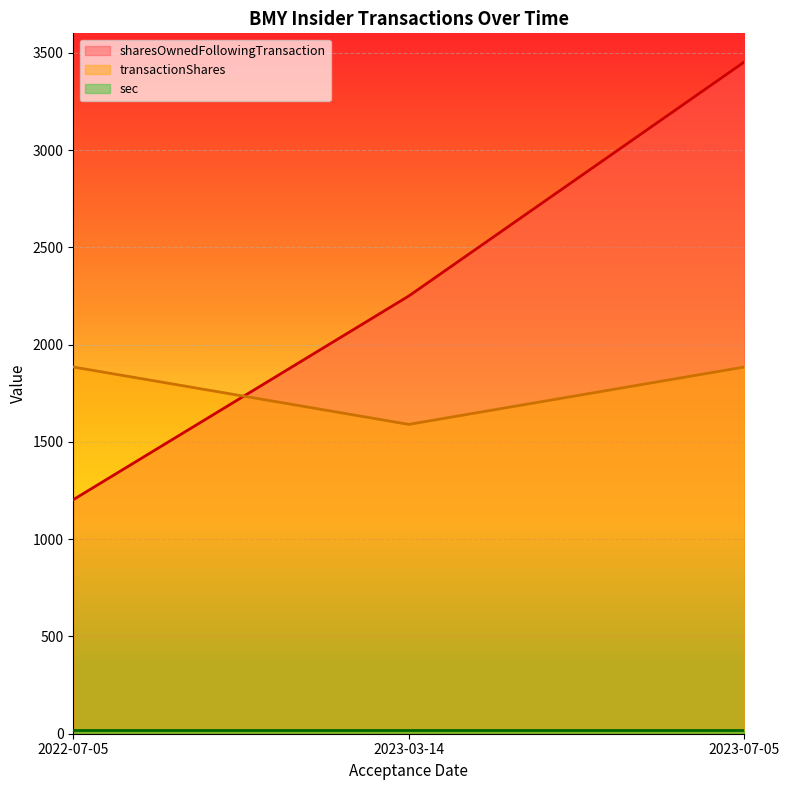

The transactionShares series shows 2618 at 2022-07-05. True or false?

False